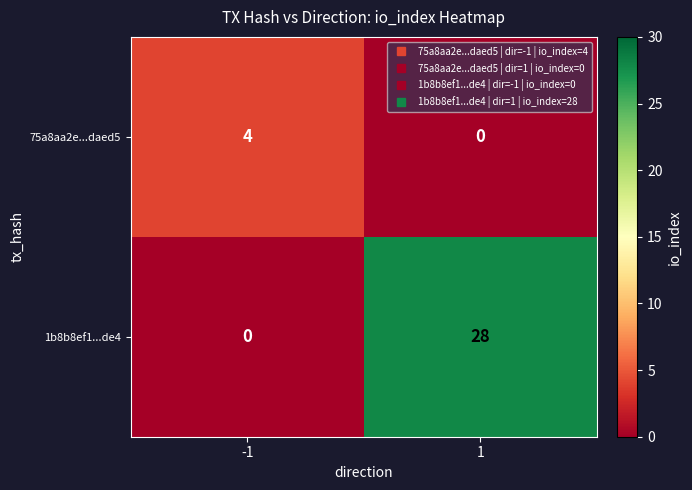

Read the 1b8b8ef1...de4 value at 1.

28